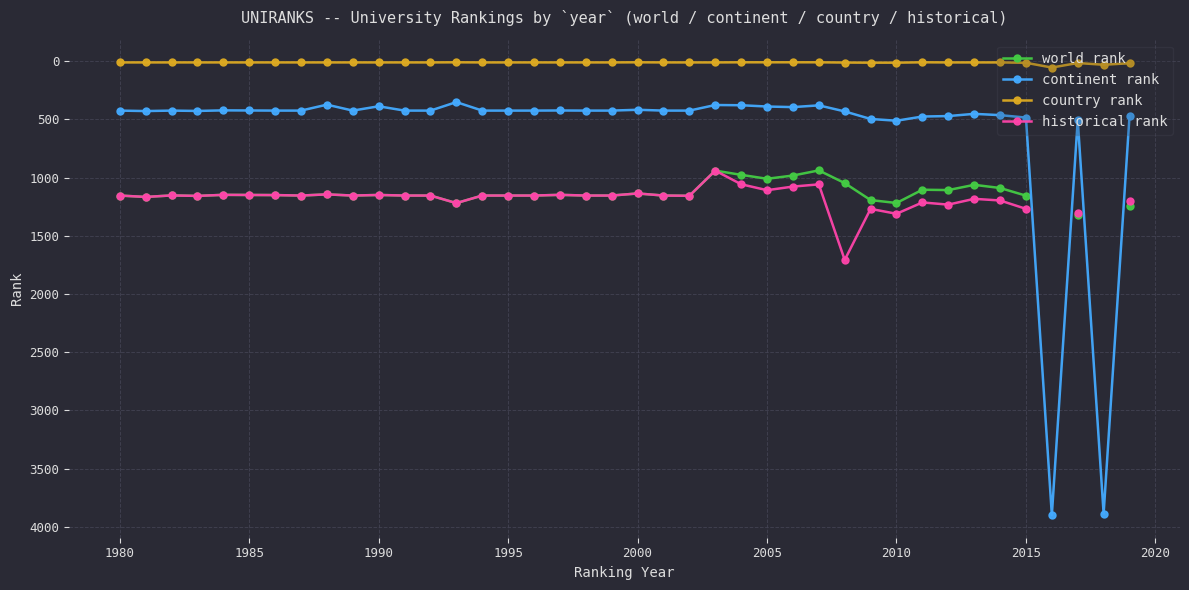

True or false: continent rank has a value of 424 at 1995.

True